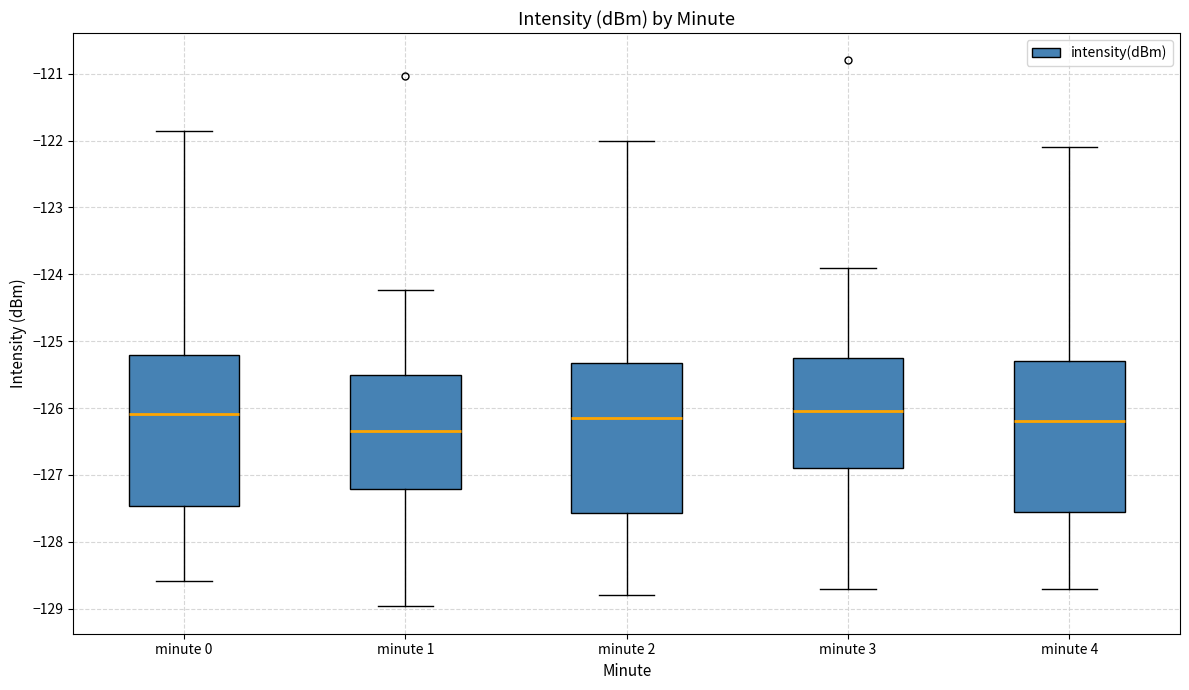

Which box's median line is the lowest?

minute 1